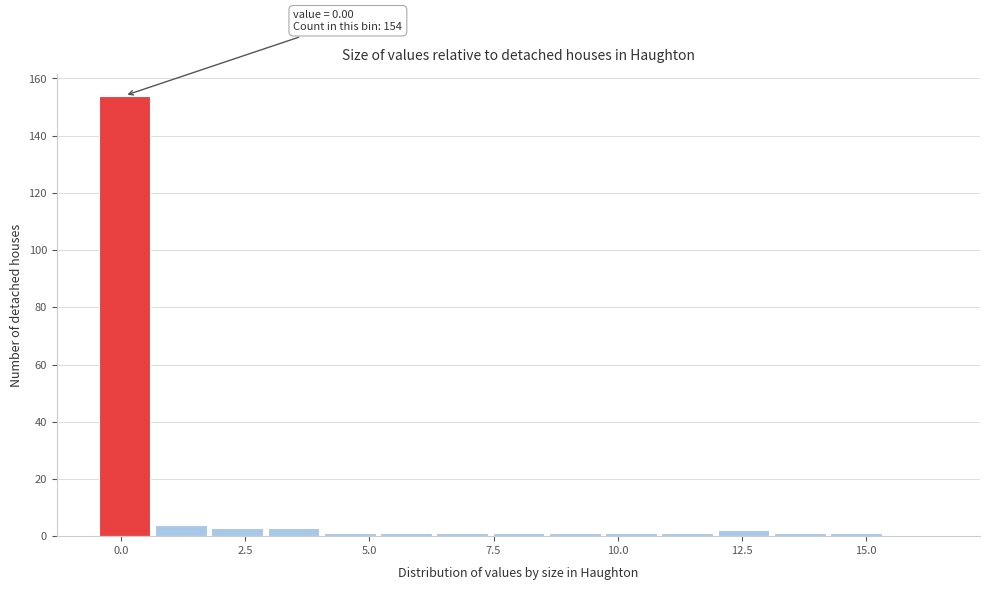

Read against the x-axis, roughly where is the centre of the tallest bar?

0.0